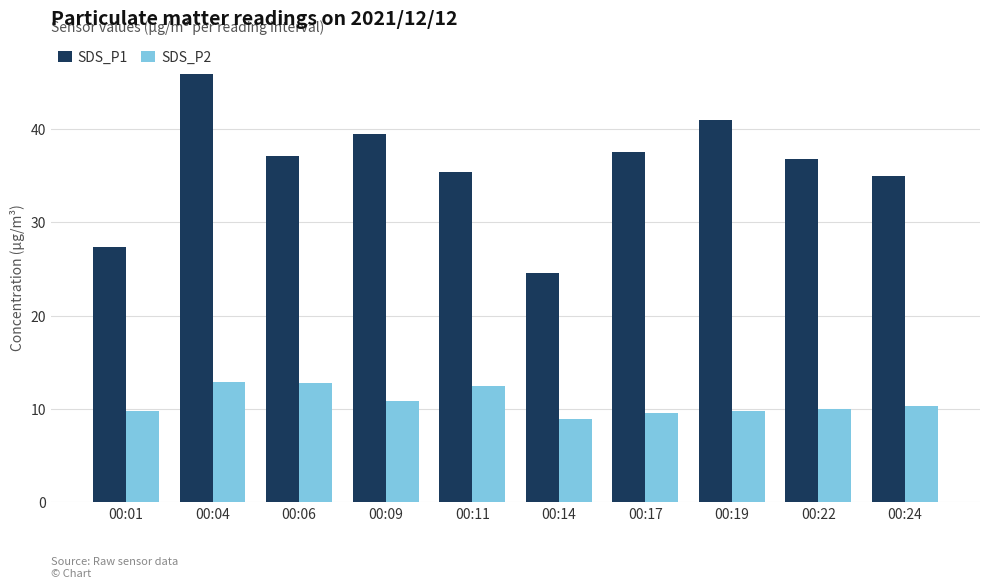

What is the value of the SDS_P2 bar at the 7th from the left?

9.5